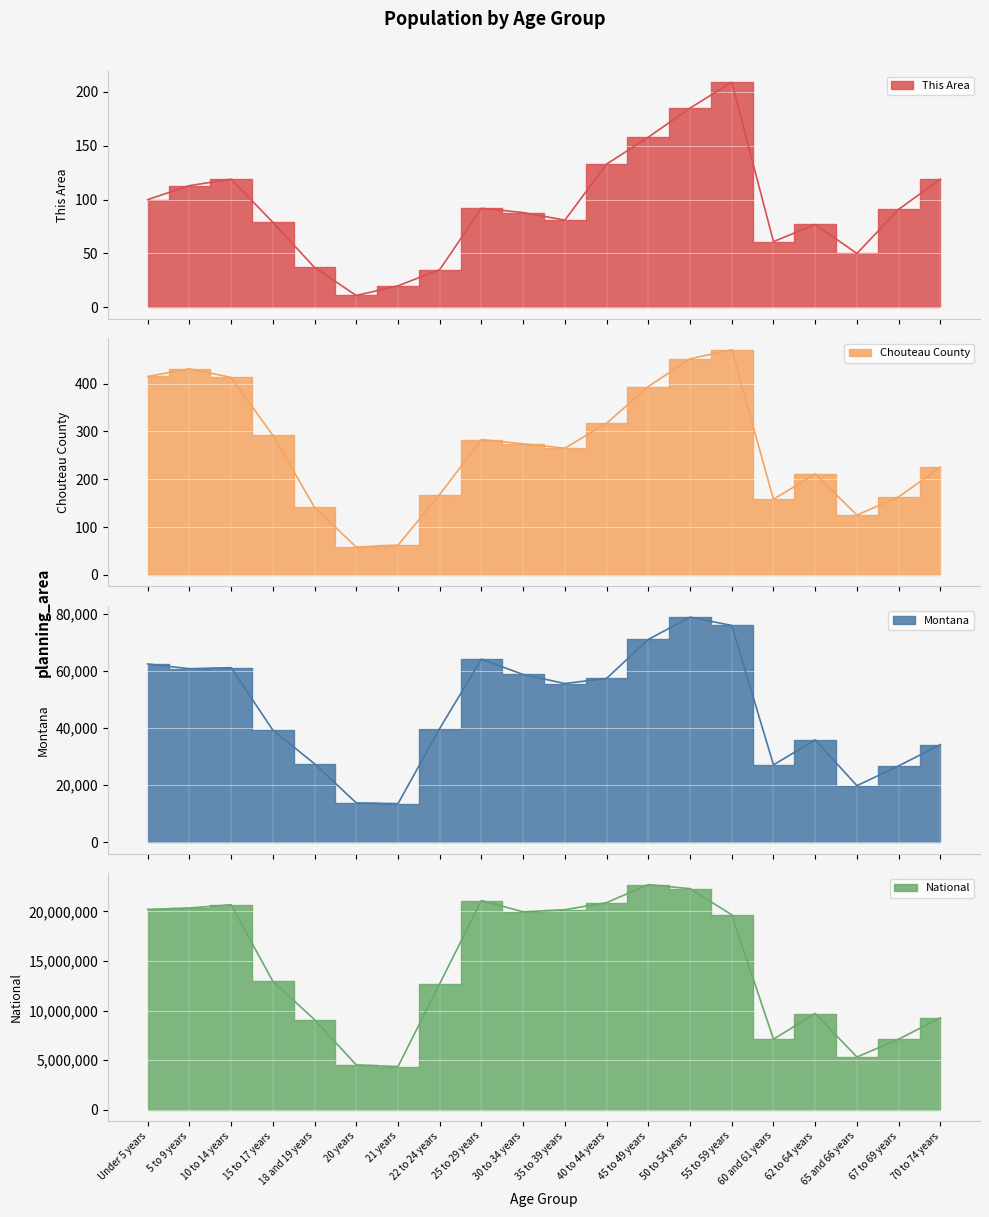

True or false: National has more than 0 interior local peaks.

True